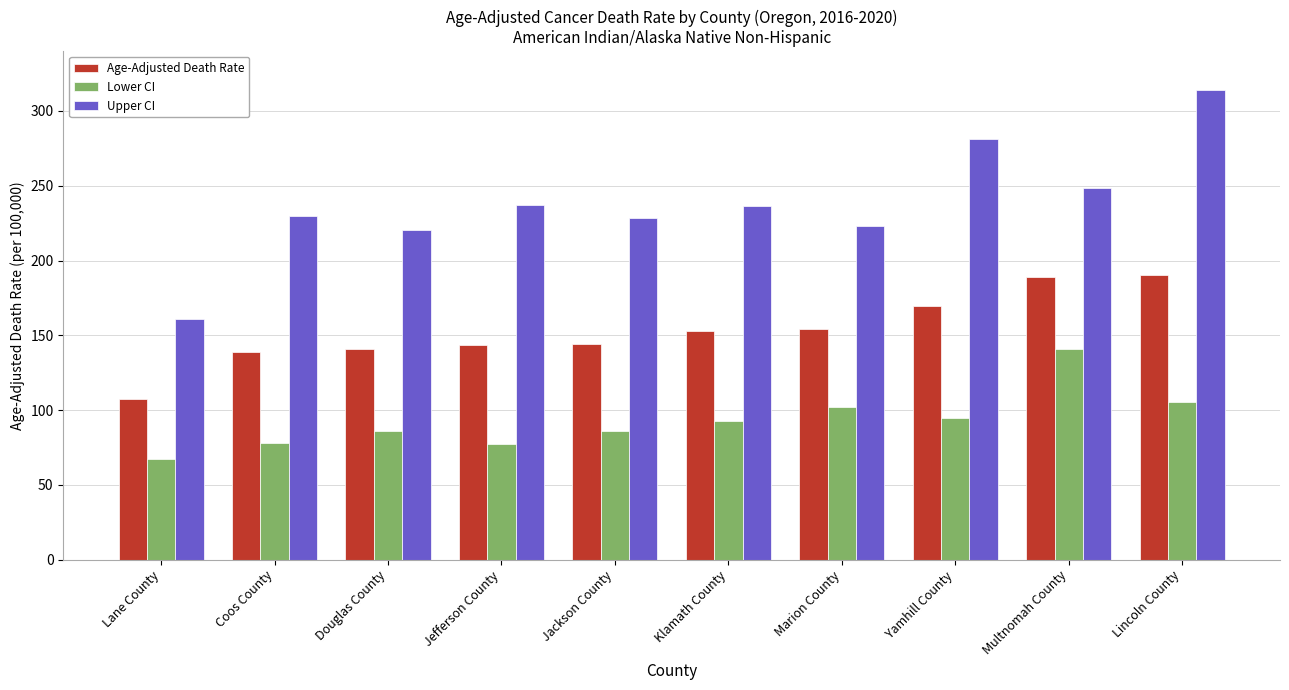

Which series has the largest range (max minus min)?

Upper CI